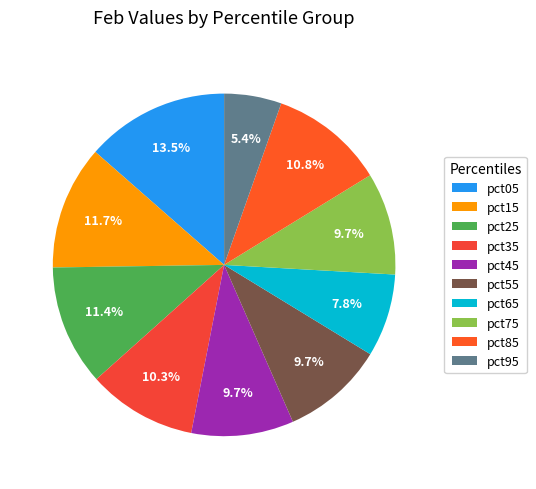

Is there a majority slice in this chart?

No